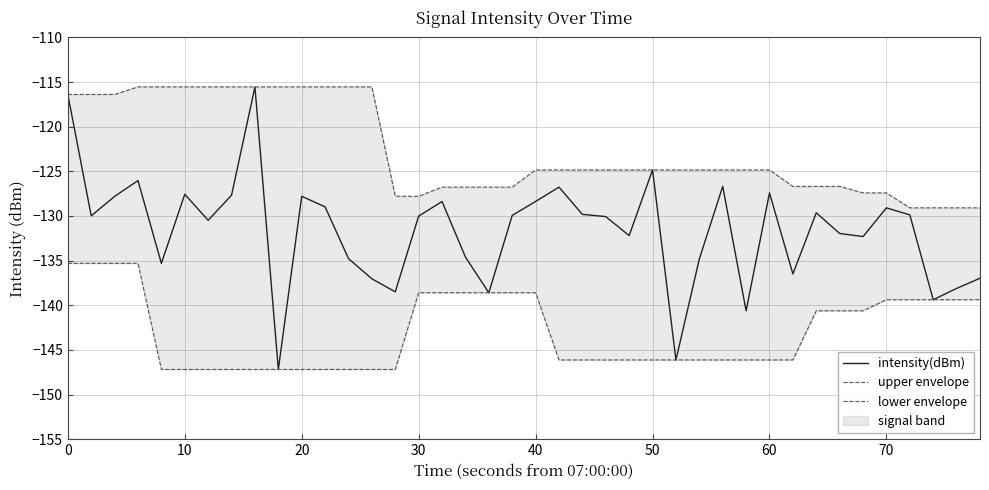

What is the lowest value of the intensity(dBm) series?

-147.2